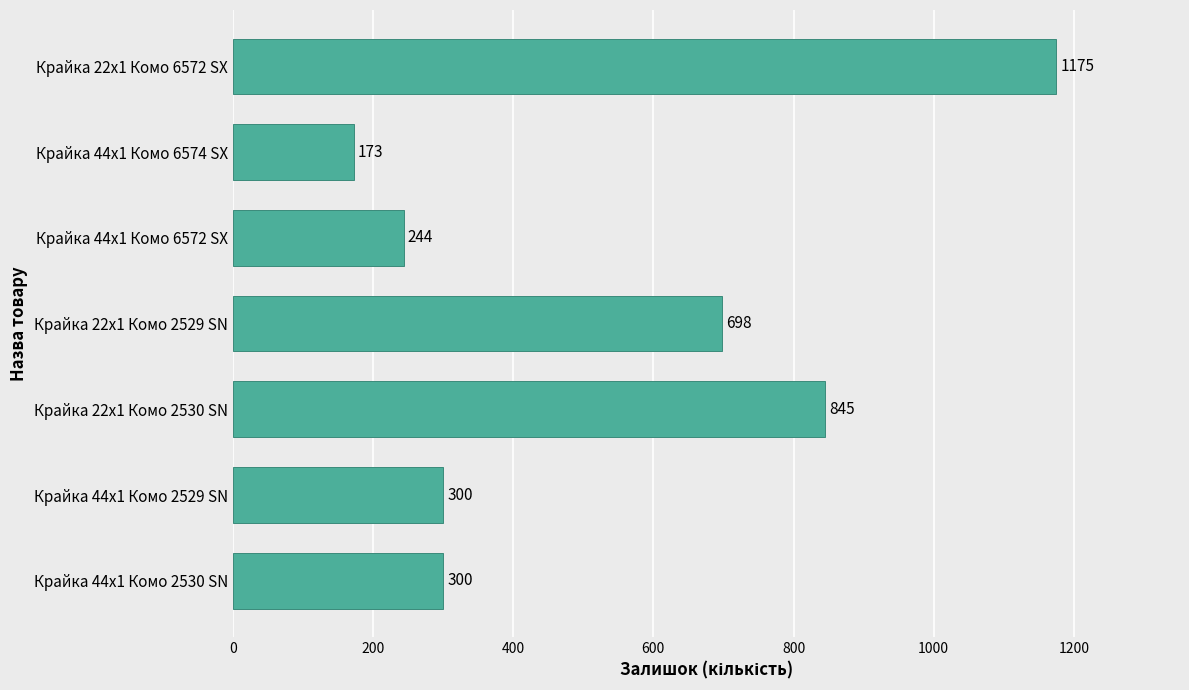

Is it true that the value at Крайка 22x1 Комо 2530 SN is 845?

True